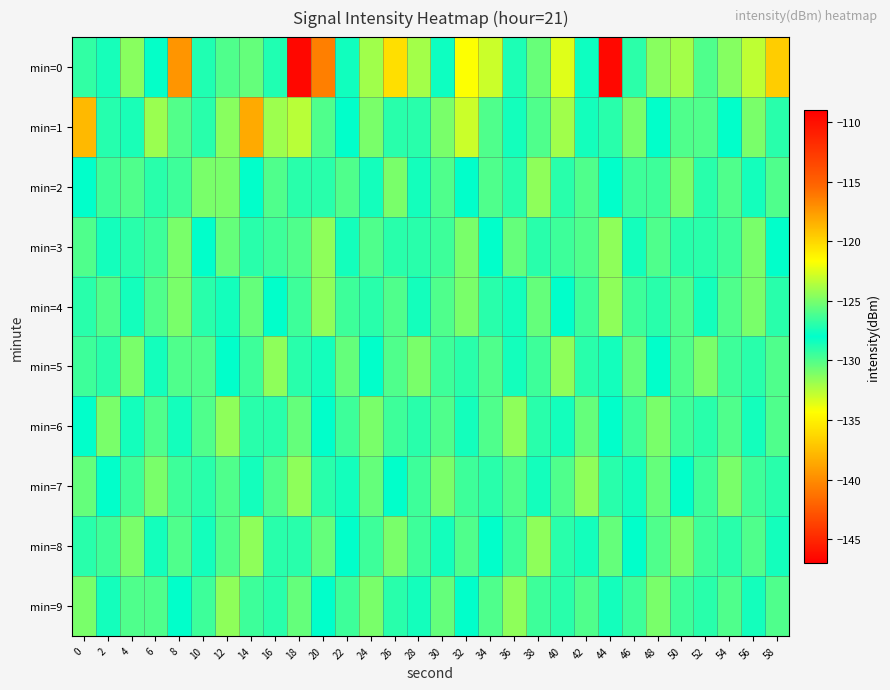

Reading left to right, extract all data points from this chart.

min=0: 0=-126.7	2=-127.4	4=-124.6	6=-128.1	8=-139.5	10=-127.2	12=-126.0	14=-130.5	16=-128.7	18=-109.5	20=-140.6	22=-128.4	24=-124.1	26=-135.9	28=-124.0	30=-127.7	32=-134.3	34=-123.0	36=-128.7	38=-130.5	40=-133.5	42=-128.3	44=-146.5	46=-129.1	48=-131.4	50=-124.0	52=-130.0	54=-124.7	56=-123.3	58=-136.8
min=1: 0=-137.8	2=-127.1	4=-127.4	6=-124.2	8=-126.0	10=-129.0	12=-124.6	14=-138.5	16=-131.9	18=-132.6	20=-130.0	22=-128.0	24=-125.0	26=-127.0	28=-129.0	30=-131.0	32=-133.0	34=-126.0	36=-128.5	38=-130.0	40=-132.0	42=-127.5	44=-129.0	46=-131.0	48=-128.0	50=-126.0	52=-130.0	54=-128.0	56=-125.0	58=-129.0
min=2: 0=-128.0	2=-126.5	4=-130.0	6=-127.0	8=-129.5	10=-131.0	12=-125.0	14=-128.0	16=-130.0	18=-127.0	20=-129.0	22=-126.0	24=-128.5	26=-131.0	28=-127.5	30=-130.0	32=-128.0	34=-126.0	36=-129.0	38=-131.5	40=-127.0	42=-130.0	44=-128.0	46=-126.5	48=-129.5	50=-131.0	52=-127.0	54=-130.0	56=-128.5	58=-126.0
min=3: 0=-130.0	2=-127.5	4=-129.0	6=-126.5	8=-131.0	10=-128.0	12=-130.5	14=-127.0	16=-129.5	18=-126.0	20=-131.5	22=-128.5	24=-130.0	26=-127.0	28=-129.0	30=-126.5	32=-131.0	34=-128.0	36=-130.5	38=-127.0	40=-129.5	42=-126.0	44=-131.5	46=-128.5	48=-130.0	50=-127.0	52=-129.0	54=-126.5	56=-131.0	58=-128.0
min=4: 0=-127.0	2=-130.0	4=-128.5	6=-126.0	8=-131.0	10=-129.0	12=-127.5	14=-130.5	16=-128.0	18=-126.5	20=-131.5	22=-129.5	24=-127.0	26=-130.0	28=-128.5	30=-126.0	32=-131.0	34=-129.0	36=-127.5	38=-130.5	40=-128.0	42=-126.5	44=-131.5	46=-129.5	48=-127.0	50=-130.0	52=-128.5	54=-126.0	56=-131.0	58=-129.0
min=5: 0=-129.5	2=-127.0	4=-131.0	6=-128.5	8=-126.0	10=-130.0	12=-128.0	14=-126.5	16=-131.5	18=-129.0	20=-127.5	22=-130.5	24=-128.0	26=-126.0	28=-131.0	30=-129.5	32=-127.0	34=-130.0	36=-128.5	38=-126.5	40=-131.5	42=-129.0	44=-127.5	46=-130.5	48=-128.0	50=-126.0	52=-131.0	54=-129.5	56=-127.0	58=-130.0
min=6: 0=-128.0	2=-131.0	4=-127.5	6=-130.0	8=-128.5	10=-126.0	12=-131.5	14=-129.0	16=-127.0	18=-130.5	20=-128.0	22=-126.5	24=-131.0	26=-129.5	28=-127.0	30=-130.0	32=-128.5	34=-126.0	36=-131.5	38=-129.0	40=-127.5	42=-130.5	44=-128.0	46=-126.5	48=-131.0	50=-129.5	52=-127.0	54=-130.0	56=-128.5	58=-126.0
min=7: 0=-130.5	2=-128.0	4=-126.5	6=-131.0	8=-129.5	10=-127.0	12=-130.0	14=-128.5	16=-126.0	18=-131.5	20=-129.0	22=-127.5	24=-130.5	26=-128.0	28=-126.5	30=-131.0	32=-129.5	34=-127.0	36=-130.0	38=-128.5	40=-126.0	42=-131.5	44=-129.0	46=-127.5	48=-130.5	50=-128.0	52=-126.5	54=-131.0	56=-129.5	58=-127.0
min=8: 0=-127.0	2=-129.5	4=-131.0	6=-127.5	8=-130.0	10=-128.5	12=-126.0	14=-131.5	16=-129.0	18=-127.0	20=-130.5	22=-128.0	24=-126.5	26=-131.0	28=-129.5	30=-127.5	32=-130.0	34=-128.0	36=-126.5	38=-131.5	40=-129.0	42=-127.5	44=-130.5	46=-128.0	48=-126.0	50=-131.0	52=-129.5	54=-127.0	56=-130.0	58=-128.5
min=9: 0=-131.0	2=-128.5	4=-126.0	6=-130.0	8=-128.0	10=-126.5	12=-131.5	14=-129.5	16=-127.0	18=-130.5	20=-128.0	22=-126.5	24=-131.0	26=-129.0	28=-127.5	30=-130.5	32=-128.0	34=-126.0	36=-131.5	38=-129.5	40=-127.0	42=-130.0	44=-128.5	46=-126.5	48=-131.0	50=-129.5	52=-127.0	54=-130.0	56=-128.5	58=-126.0